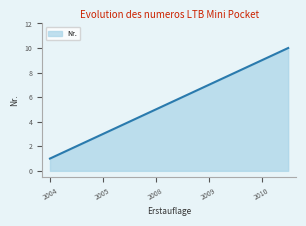

Does the chart have visible grid lines?

No